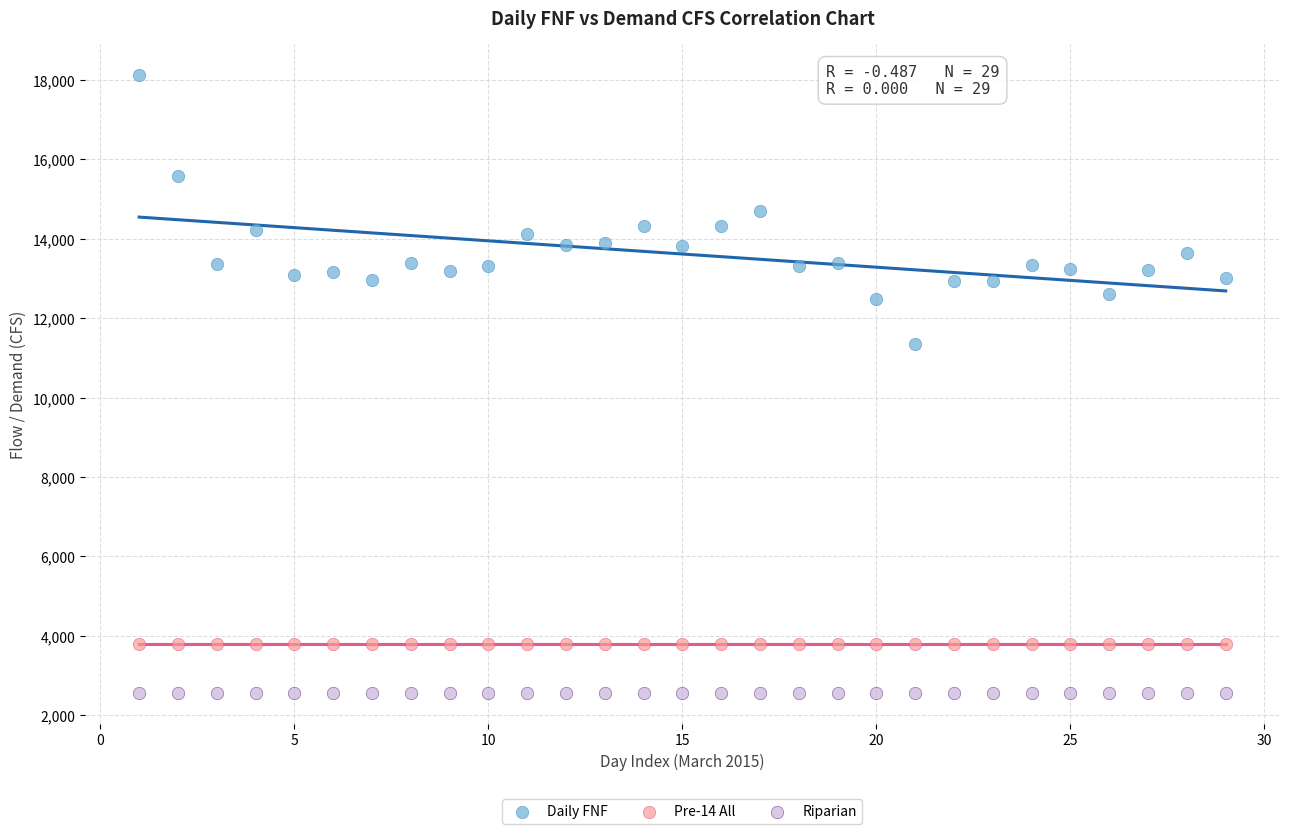

Across all series, what Y value is closest to 10347?

11353.0